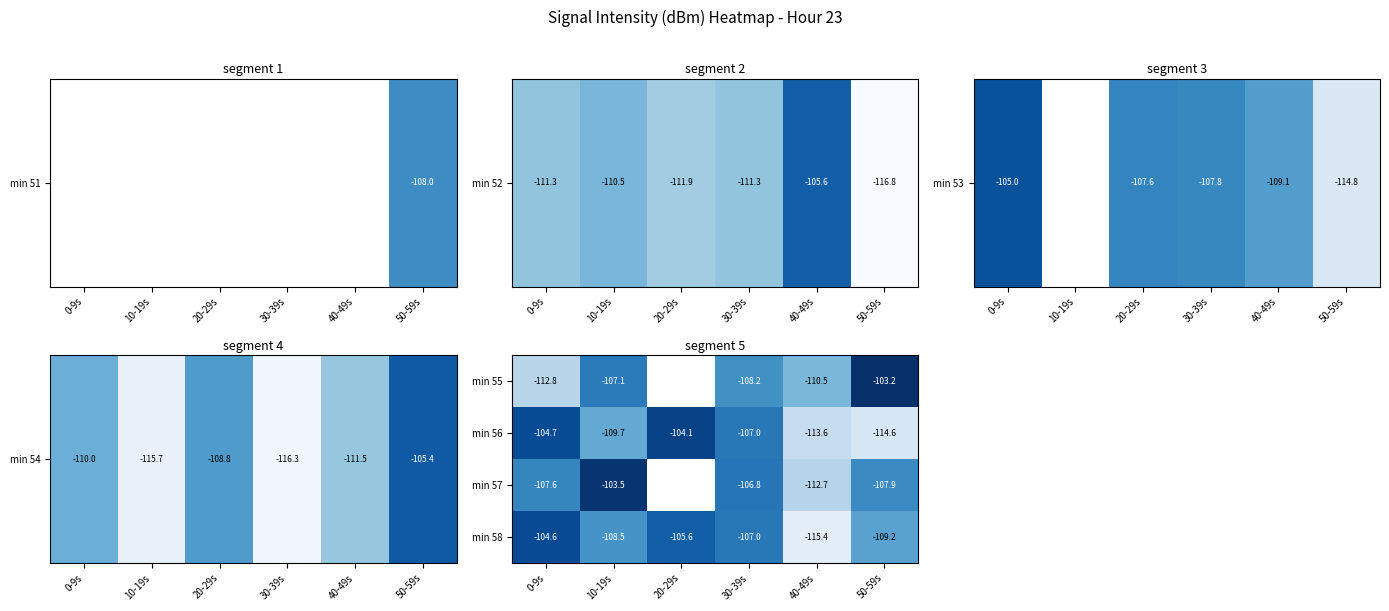

Which category has the highest value in the min 56 series?

20-29s